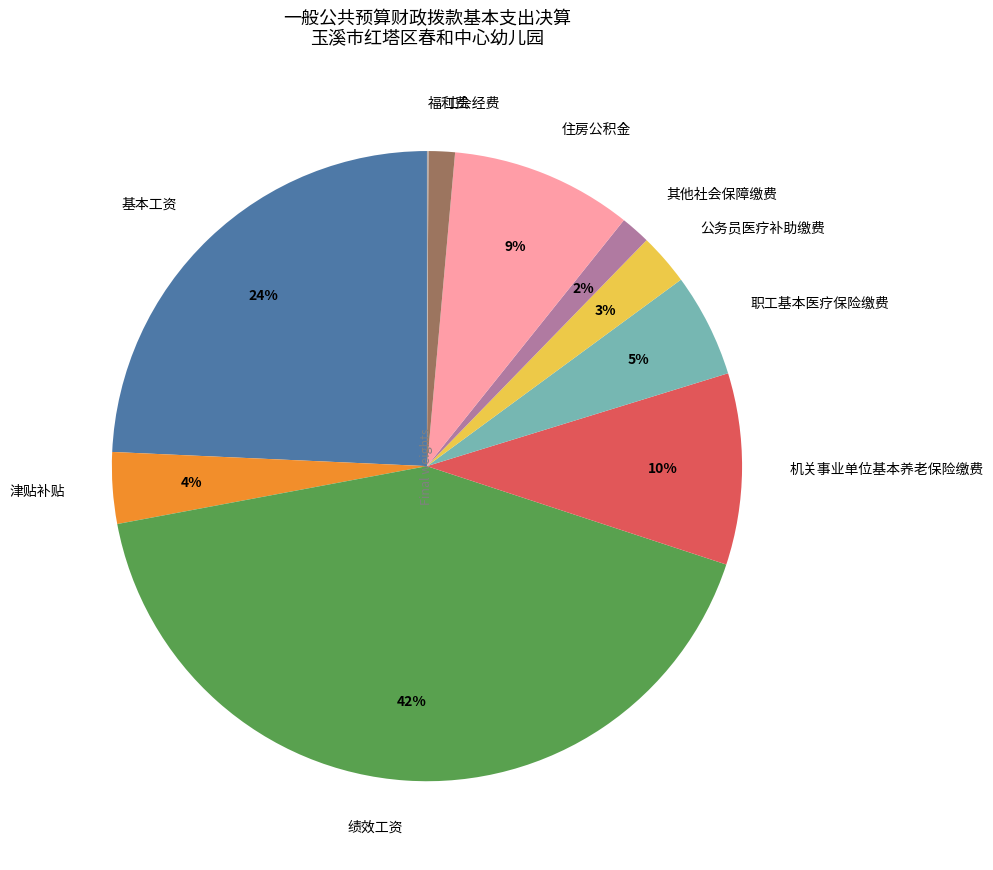

Is it true that 基本工资 is 24% of the pie?

True